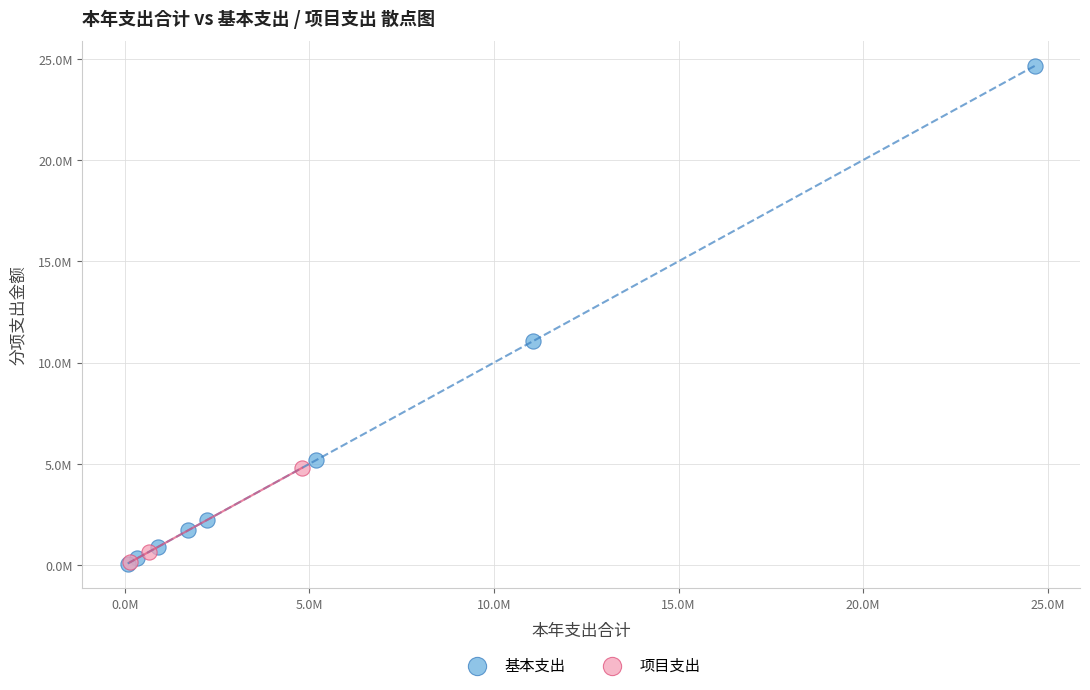

What are all the series names shown in the legend?

基本支出, 项目支出